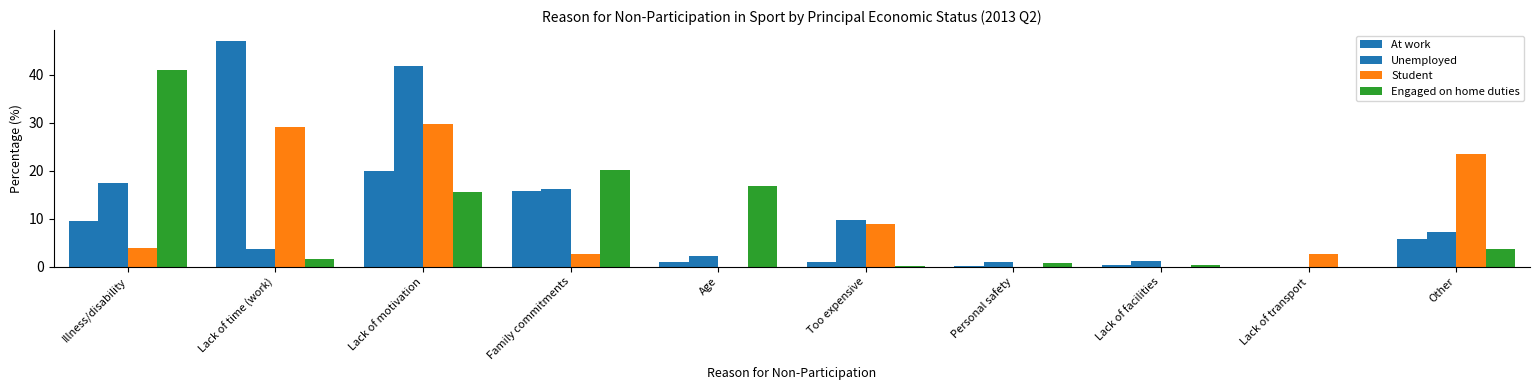

What is the value of the Student bar at the 6th from the left?

8.8